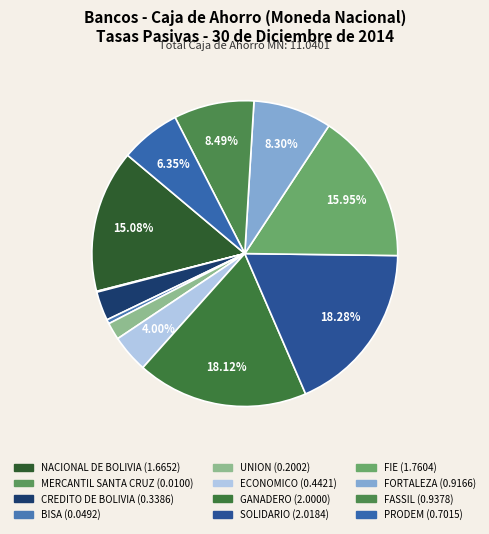

Which slice is the smallest?

MERCANTIL SANTA CRUZ